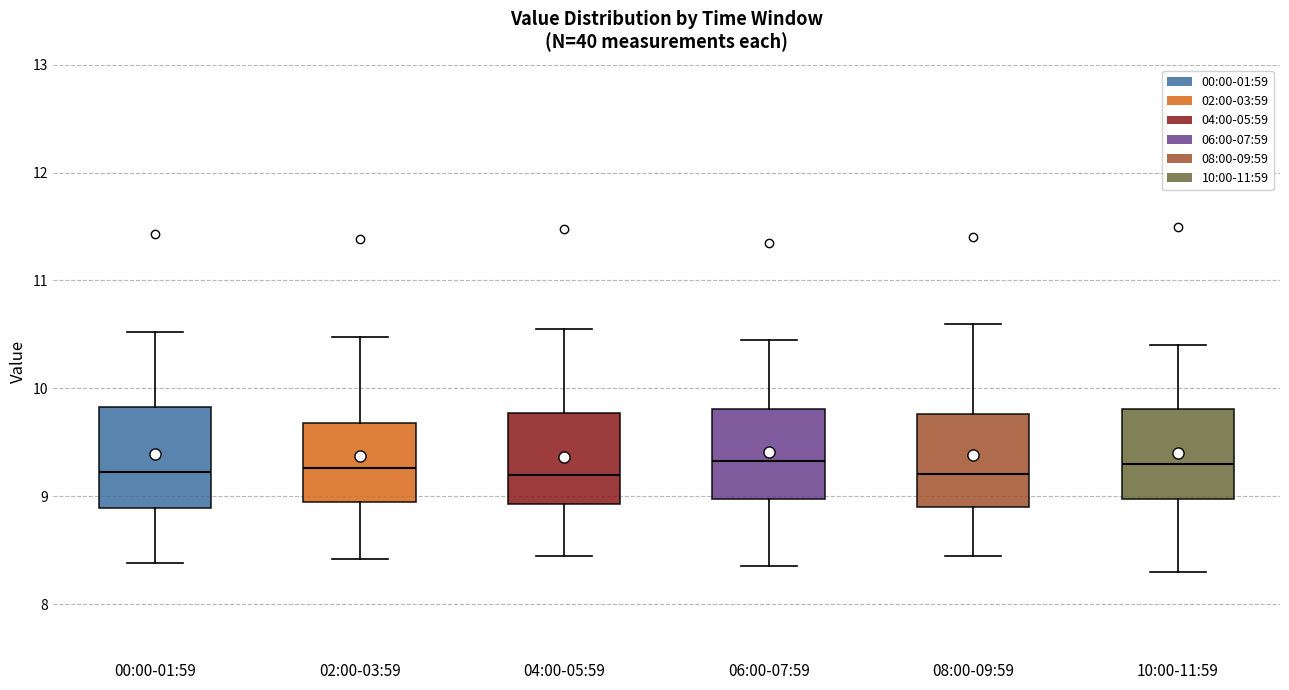

Reading left to right, transcribe this box plot: for each box, give where its median line is, the range the box spans, and where its two whiskers end, as read against the y-axis. The values are not printed on the chart, so give them approximately, as read against the axis.

00:00-01:59: median 9.2, box 8.9 to 9.8, whiskers 8.4 to 10.5
02:00-03:59: median 9.3, box 8.9 to 9.7, whiskers 8.4 to 10.5
04:00-05:59: median 9.2, box 8.9 to 9.8, whiskers 8.5 to 10.6
06:00-07:59: median 9.3, box 9.0 to 9.8, whiskers 8.4 to 10.5
08:00-09:59: median 9.2, box 8.9 to 9.8, whiskers 8.5 to 10.6
10:00-11:59: median 9.3, box 9.0 to 9.8, whiskers 8.3 to 10.4